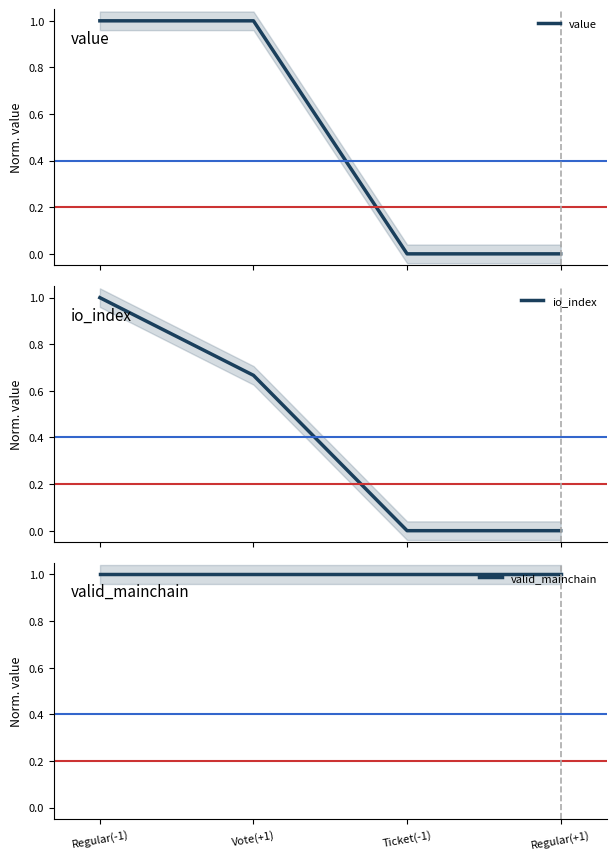

Reading left to right, list all the values displayed in this chart.

value: 1.0	1.0	0.0	0.0
io_index: 1.0	0.7	0.0	0.0
valid_mainchain: 1.0	1.0	1.0	1.0